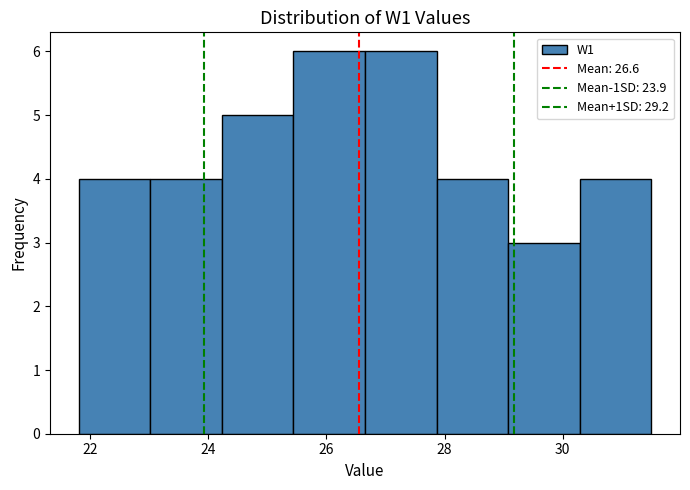

How tall is the bar that spans 26.6 to 27.8 on the x-axis? Neither the bar edges nor the heights are printed on the chart, so give them approximately, as read against the axes.

6